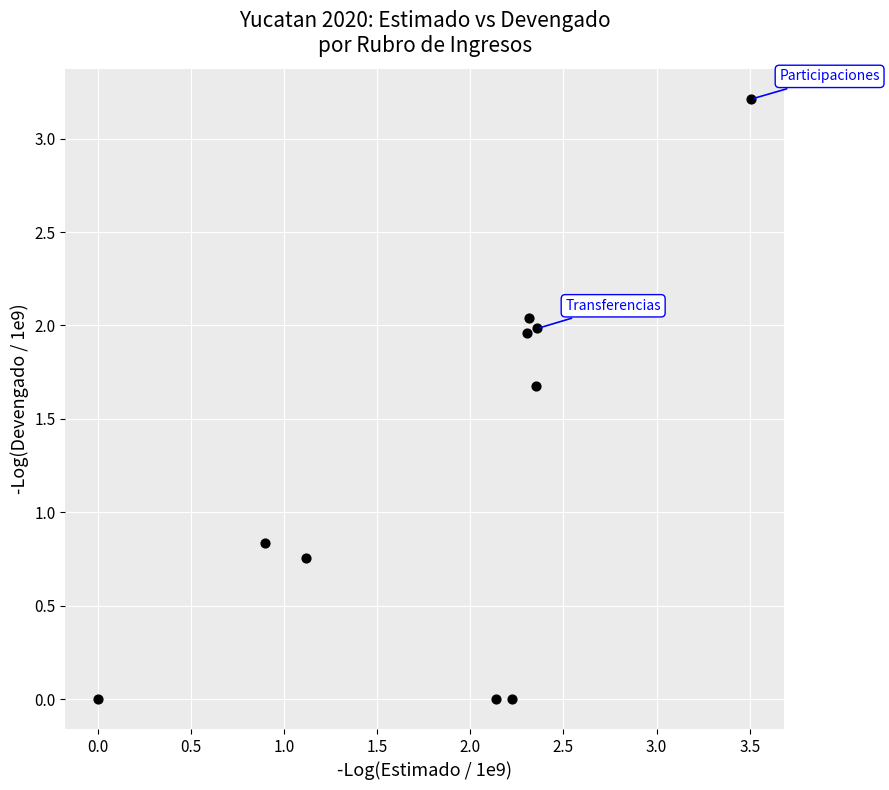

What is the average Y value?

1.2